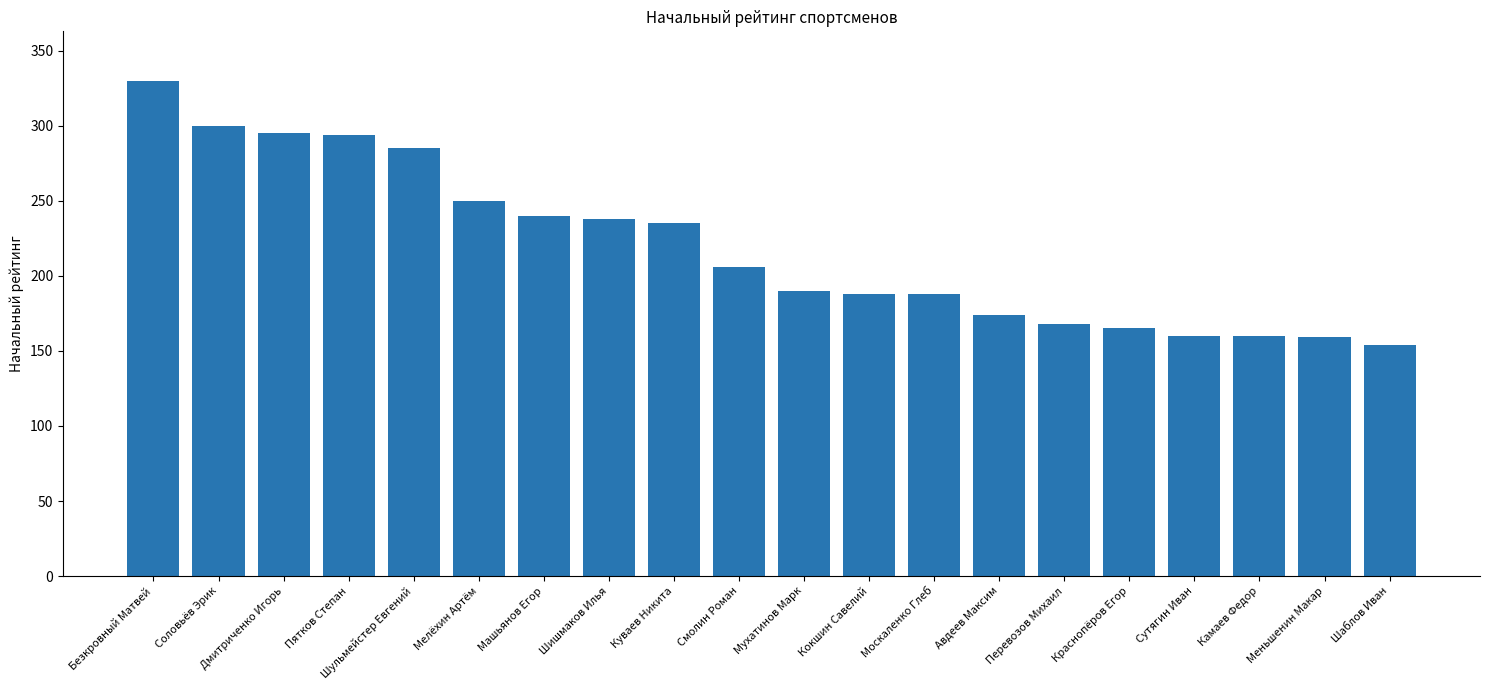

How many bars are there in total?

20